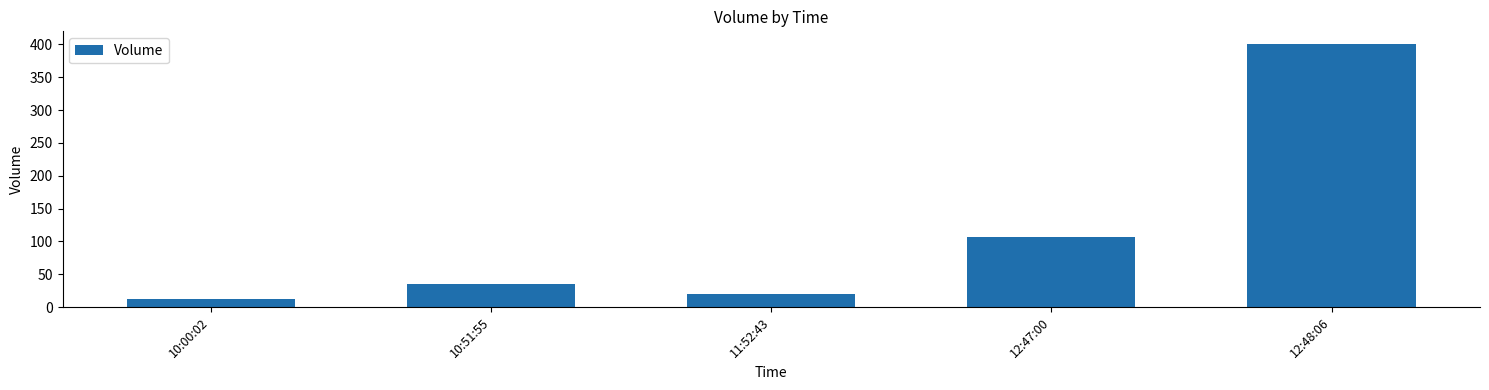

At which label is the value closest to 206?

12:47:00